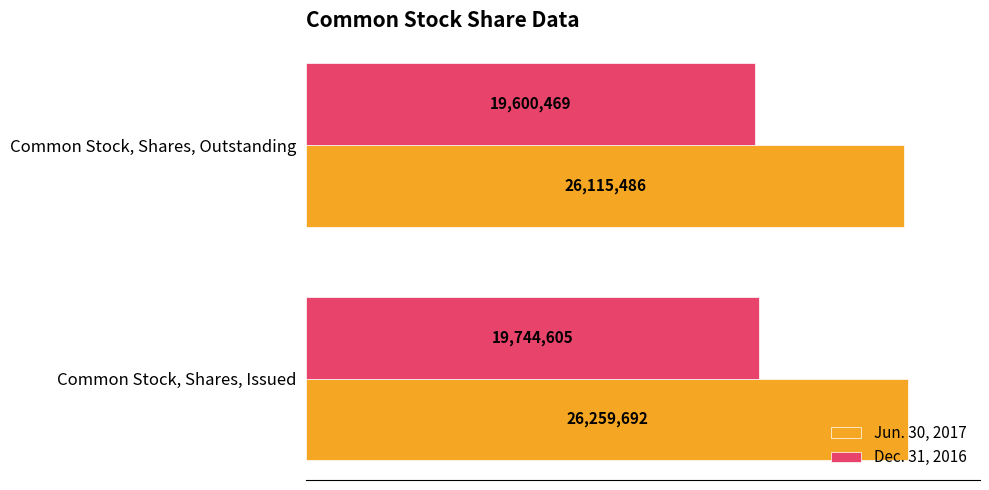

At how many categories does at least one series exceed 23021812?

2